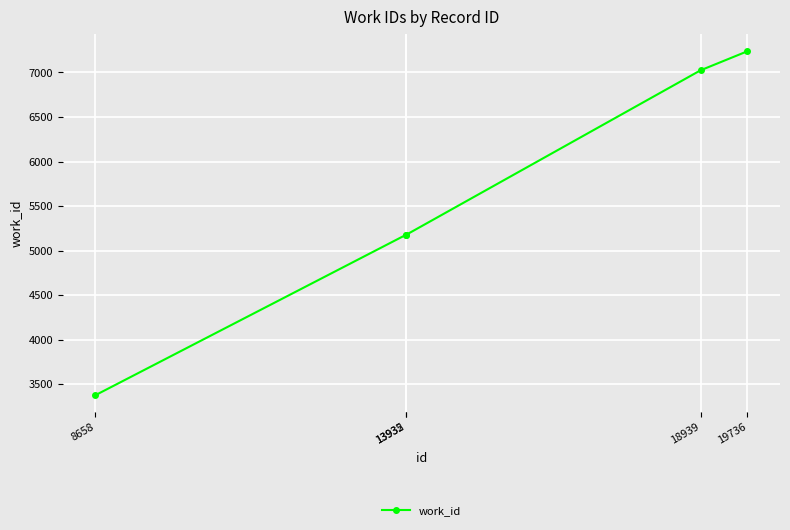

True or false: the data shows 5178 at 13935.

True